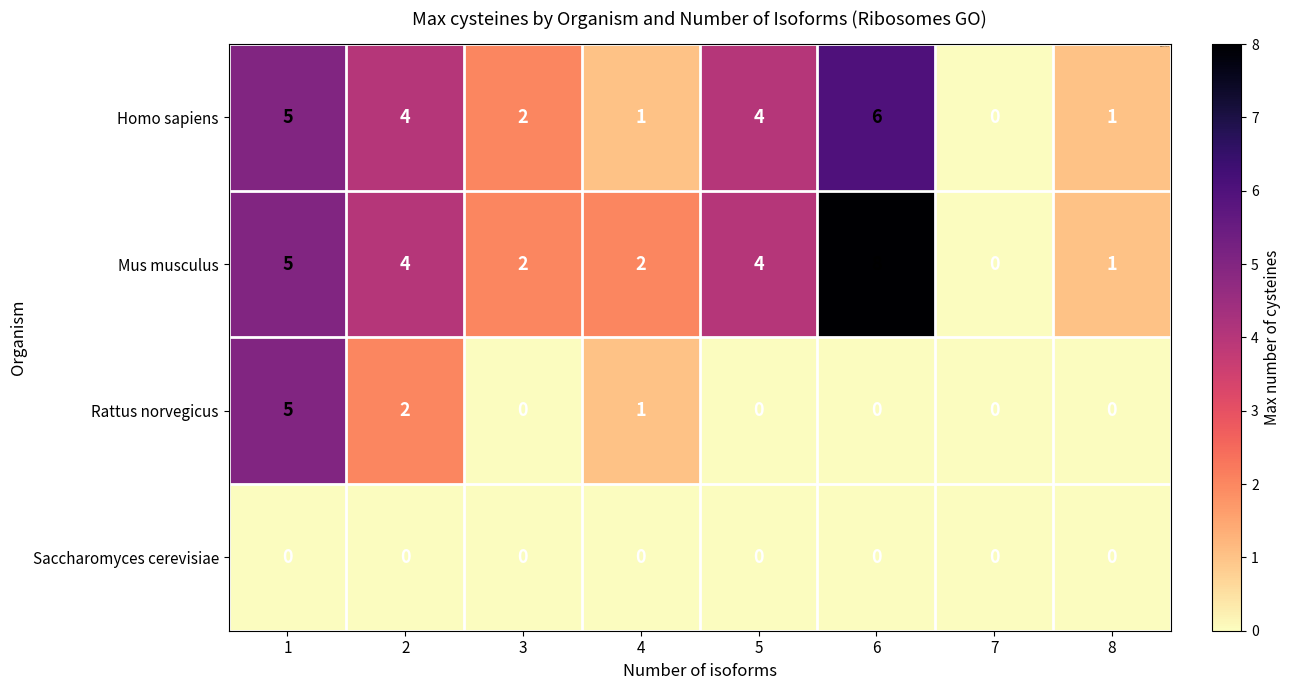

What is the difference between the maximum and minimum values in the Rattus norvegicus series?

5